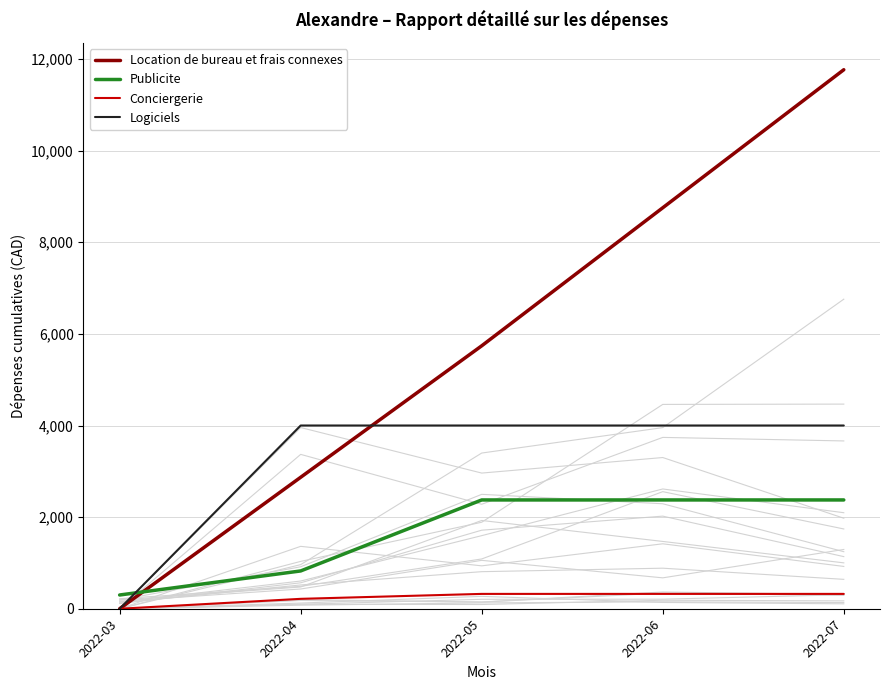

The Logiciels series shows -2747.8 at 2022-03. True or false?

False